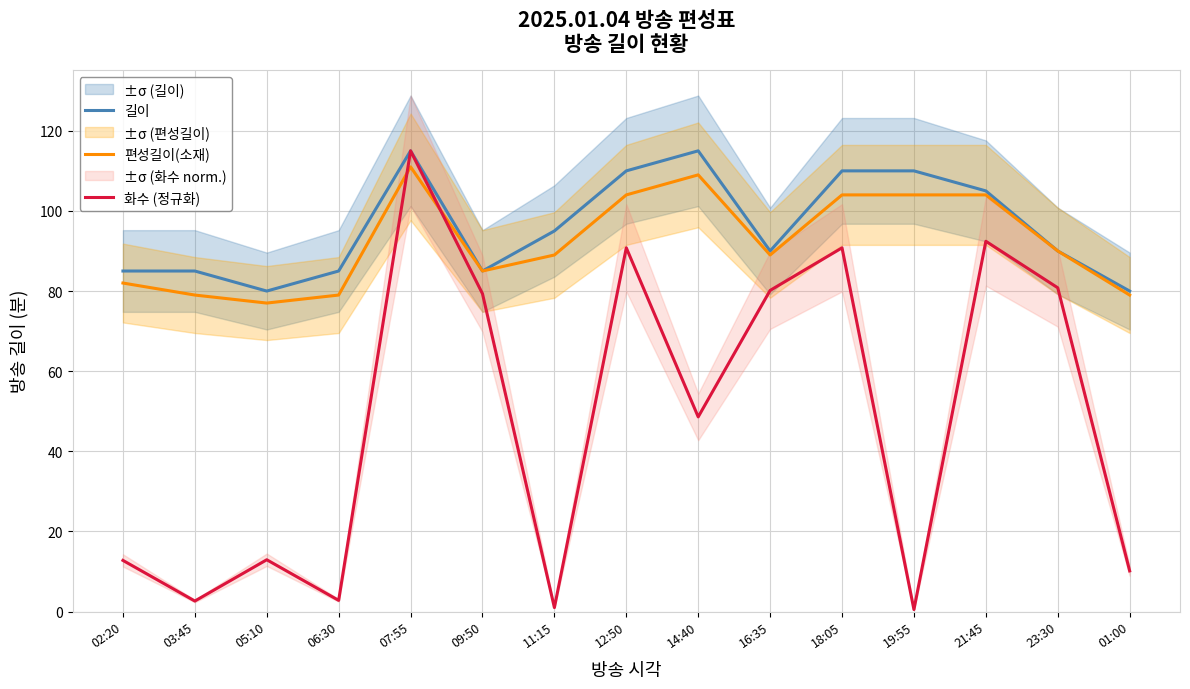

Read the 길이 value at 01:00.

80.0